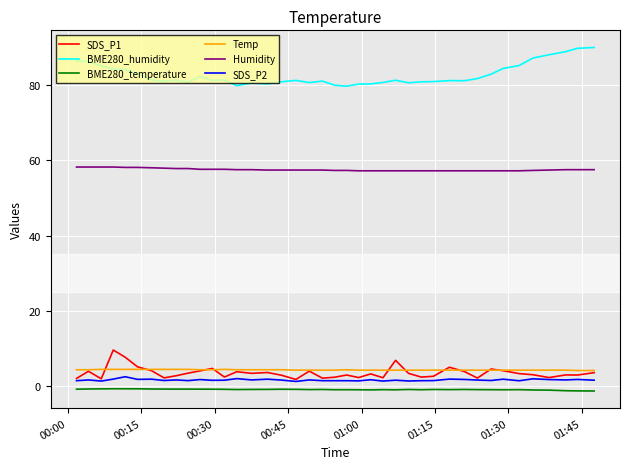

What is the maximum value for BME280_humidity?

89.9